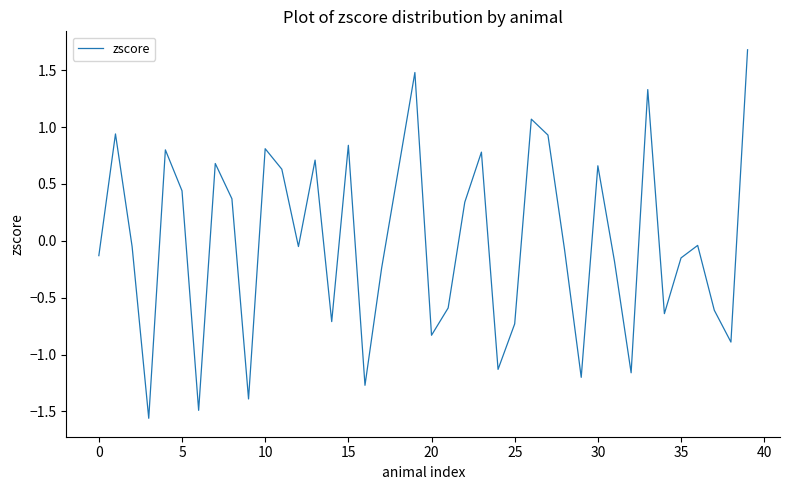

True or false: the data has more than 2 interior local peaks.

True